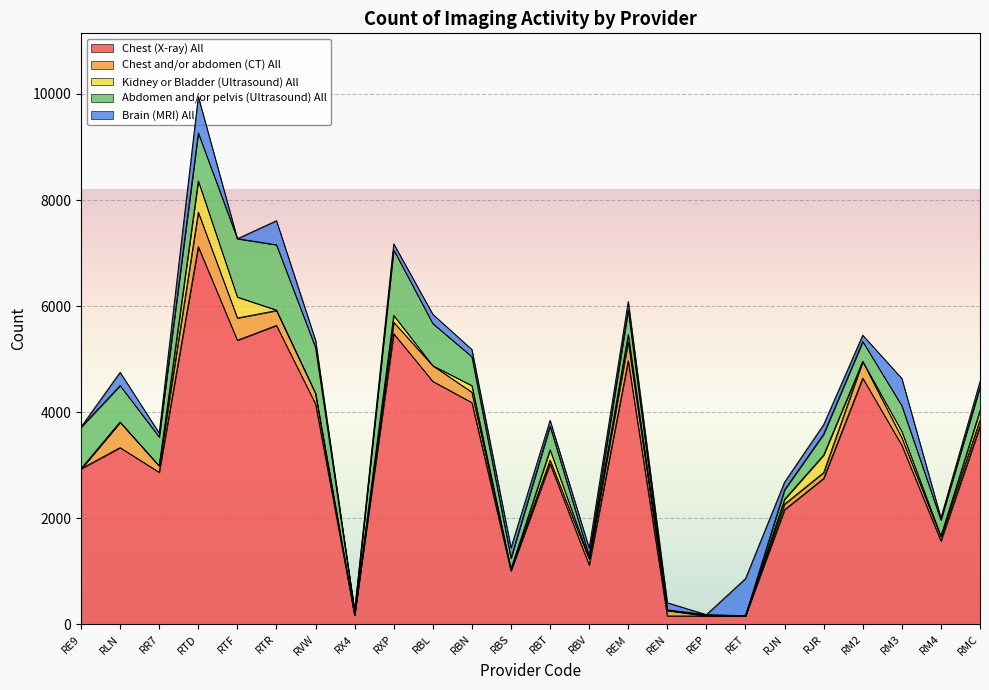

What is the sum of all Abdomen and/or pelvis (Ultrasound) All values?

12115